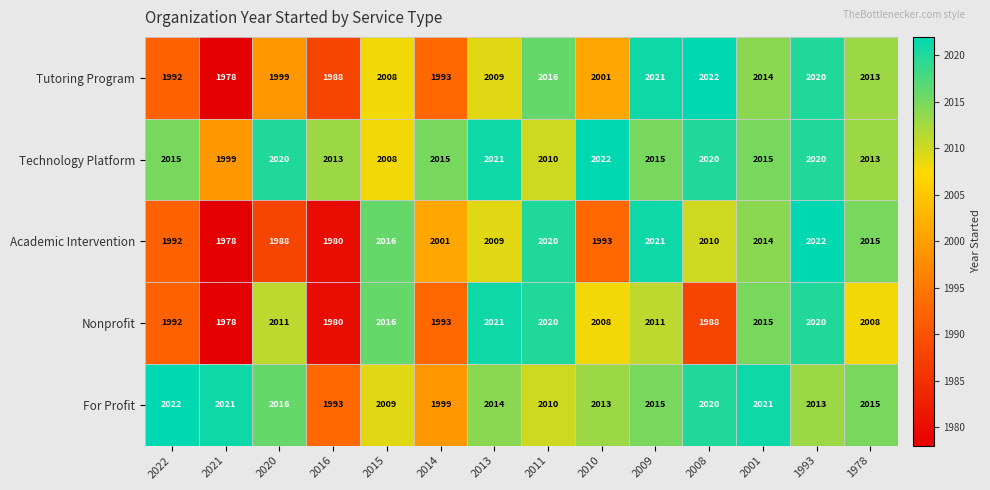

The For Profit series shows 2015 at 2009. True or false?

True